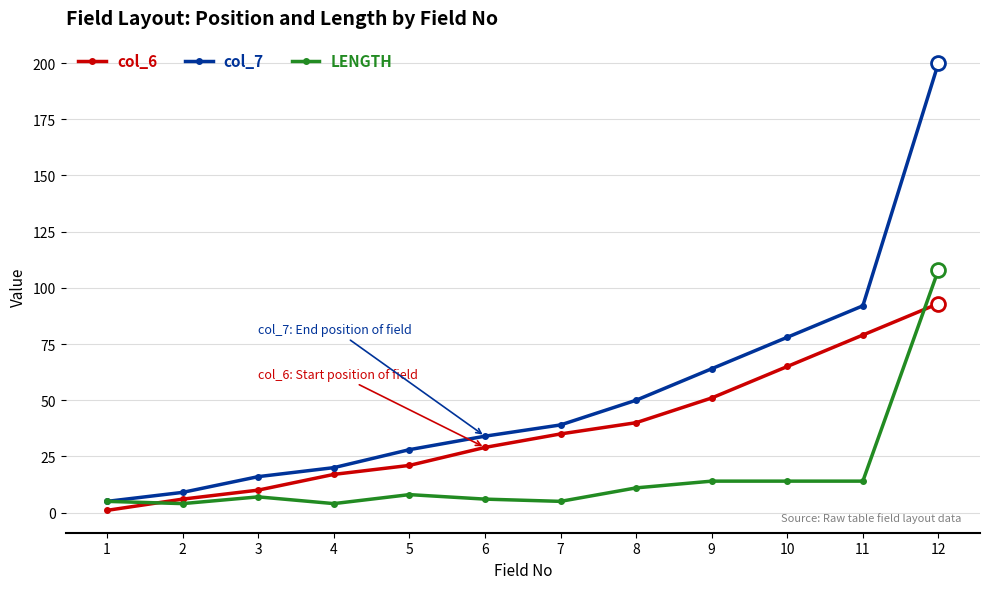

Rank the series by their maximum value, from highest to lowest.

col_7, LENGTH, col_6